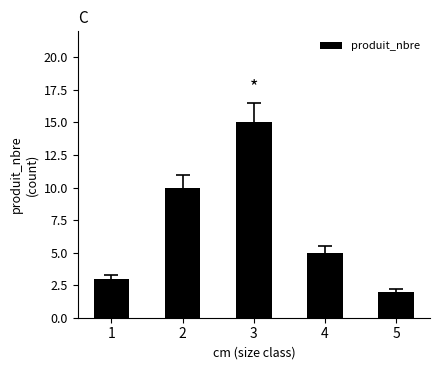

Is it true that the value at 4 is 5?

True